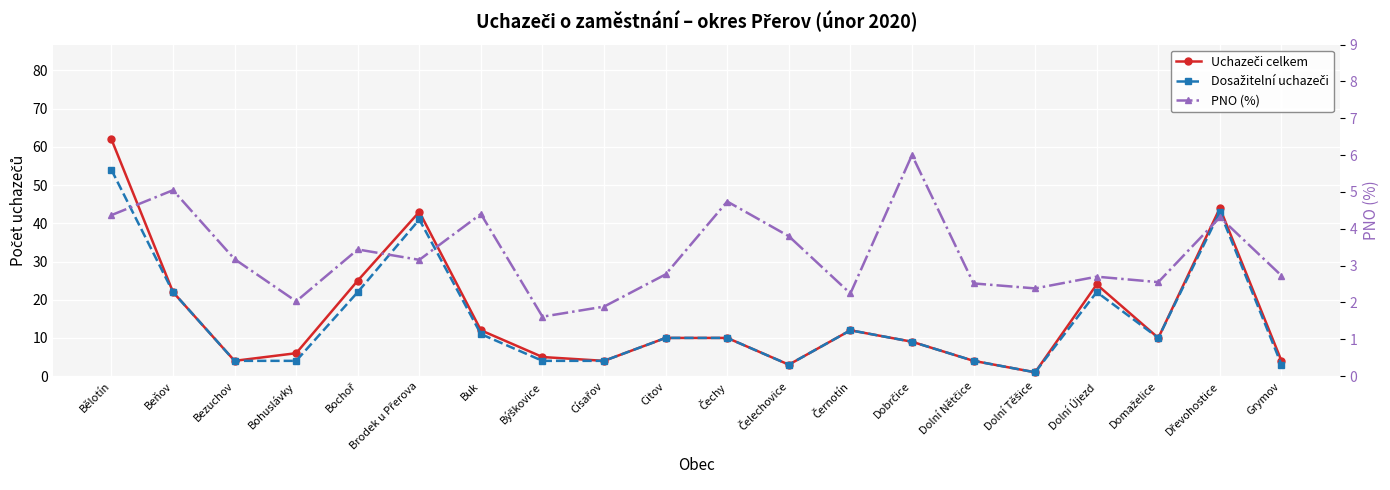

Which series has the largest total across all categories?

Uchazeči celkem